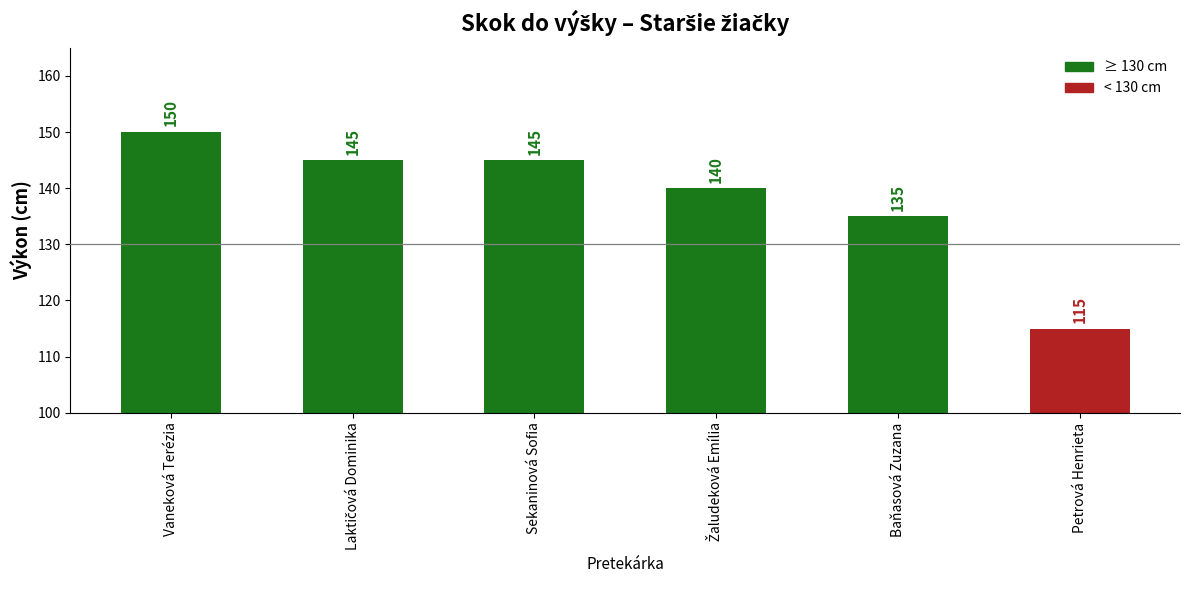

What is the difference between the second highest and second lowest values?

10